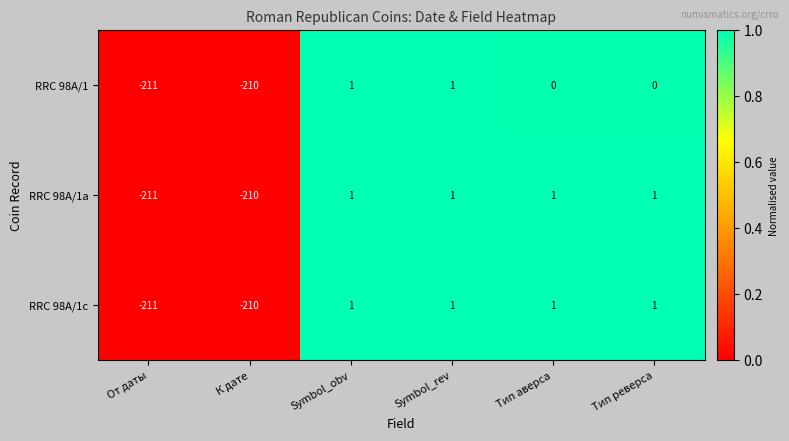

Reading right to left, what are all the values shown in this chart?

RRC 98A/1: Тип реверса=0	Тип аверса=0	Symbol_rev=1	Symbol_obv=1	К дате=-210	От даты=-211
RRC 98A/1a: Тип реверса=1	Тип аверса=1	Symbol_rev=1	Symbol_obv=1	К дате=-210	От даты=-211
RRC 98A/1c: Тип реверса=1	Тип аверса=1	Symbol_rev=1	Symbol_obv=1	К дате=-210	От даты=-211